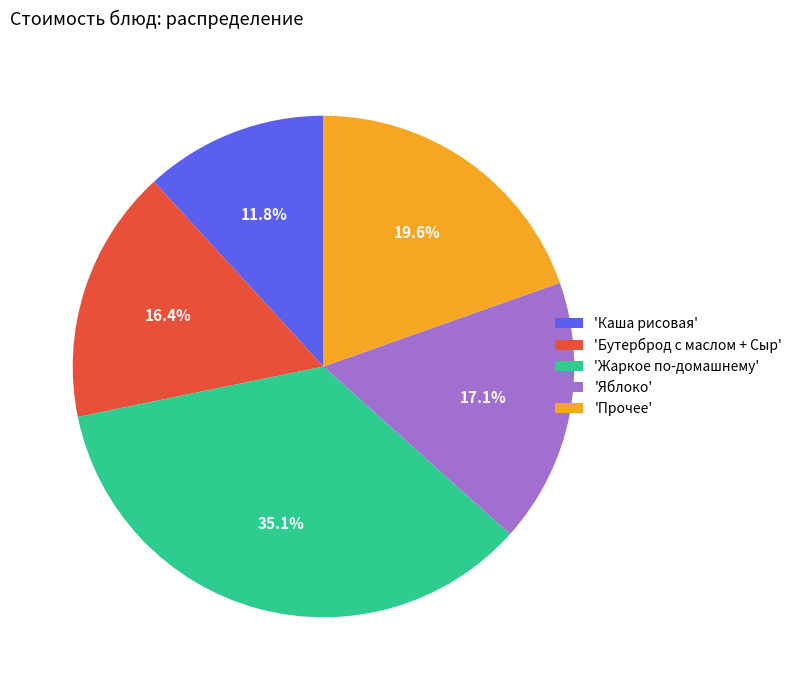

Which has a higher value, 'Прочее' or 'Яблоко'?

'Прочее'